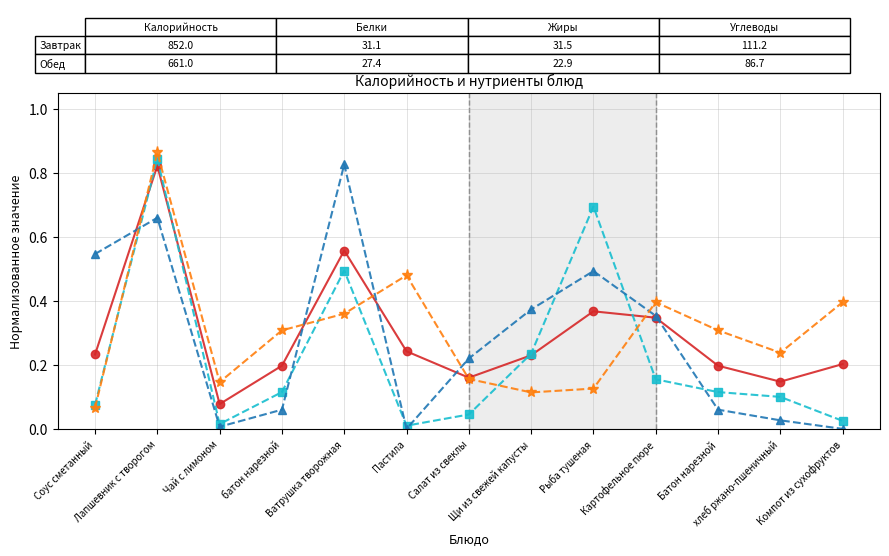

How many interior local valleys does the Жиры series have?

2